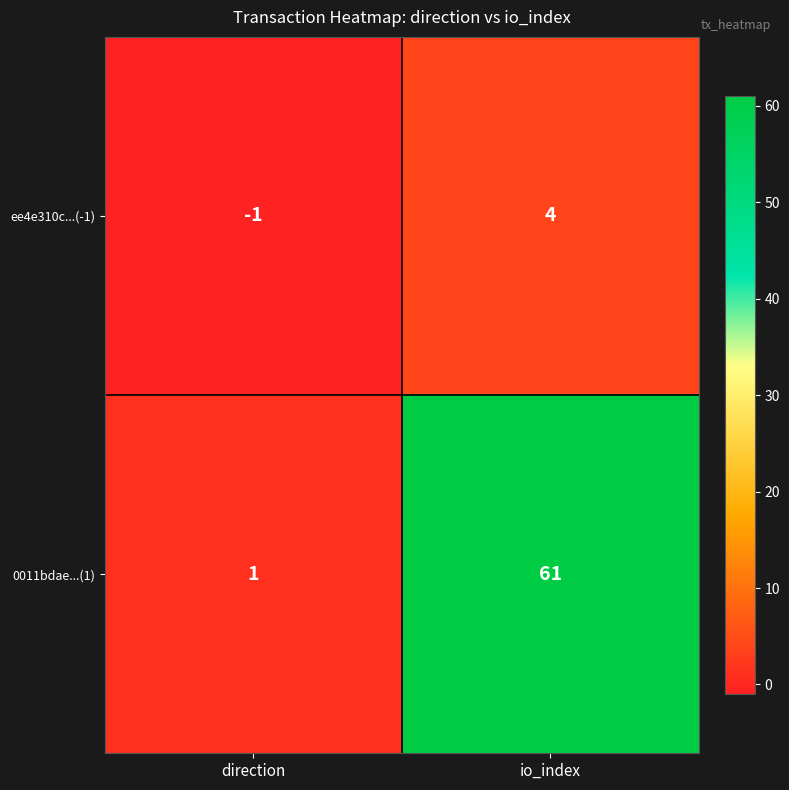

The value of 0011bdae...(1) at io_index is 25. True or false?

False